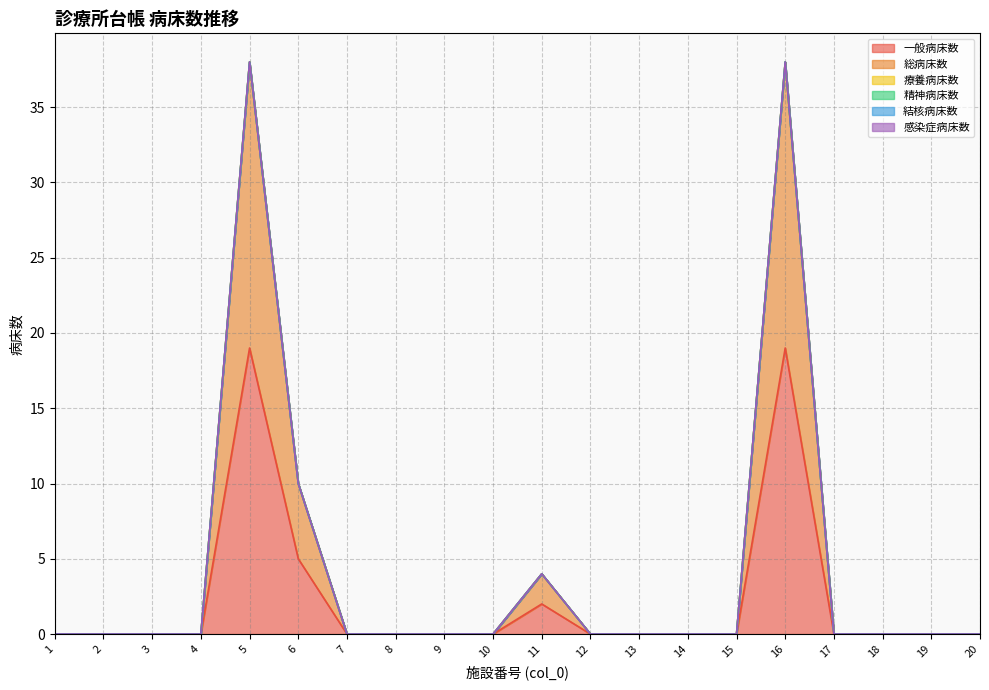

True or false: 療養病床数 has more than 1 interior local peaks.

False